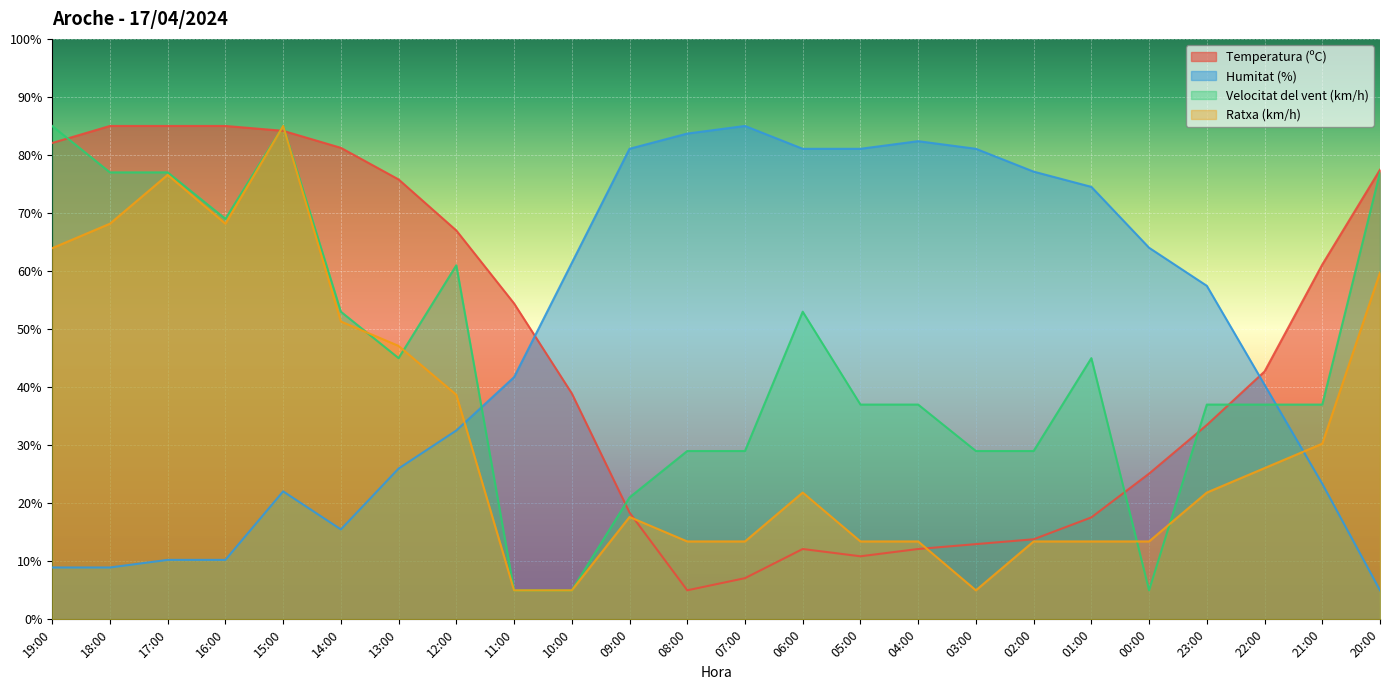

What is the maximum value for Velocitat del vent (km/h)?

85.0